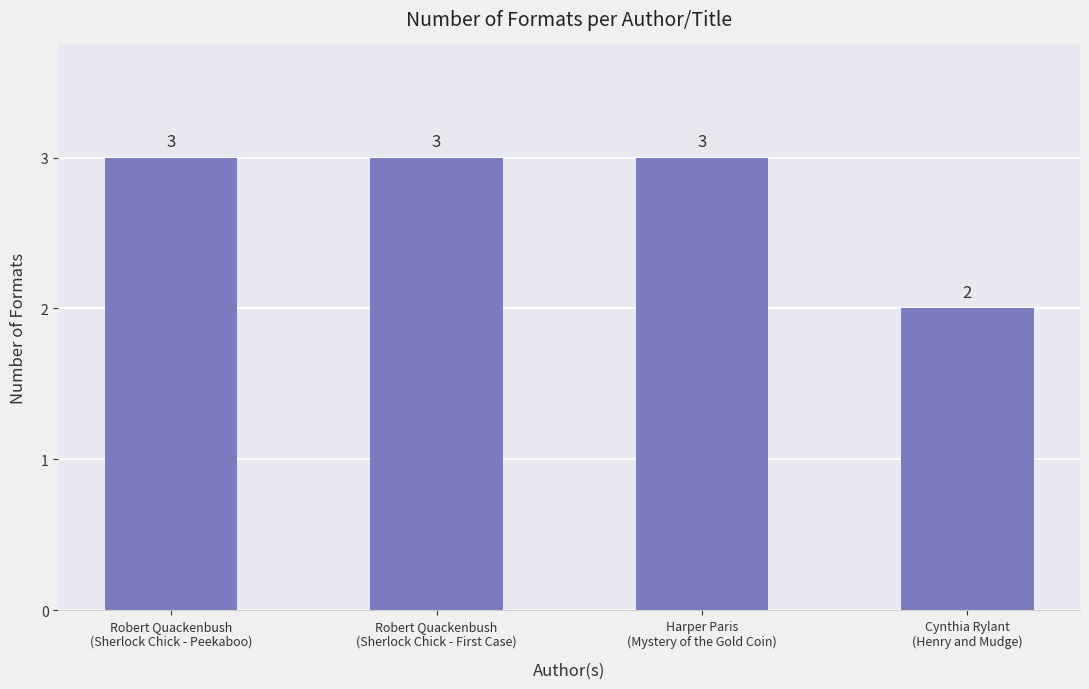

Reading left to right, extract all data points from this chart.

3	3	3	2